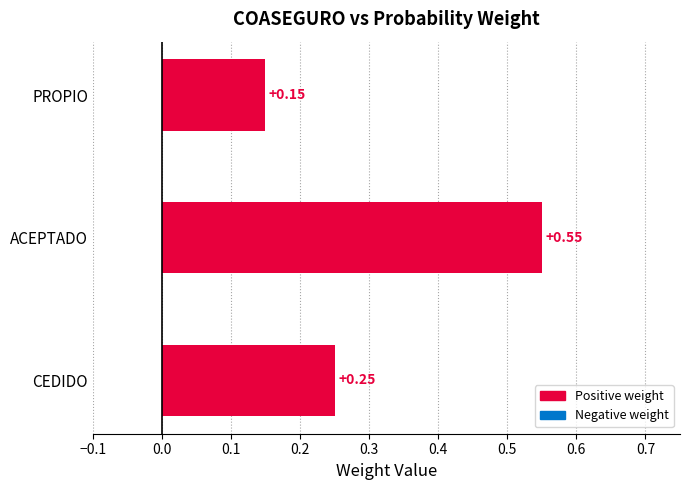

Which label corresponds to the largest value in the chart?

ACEPTADO